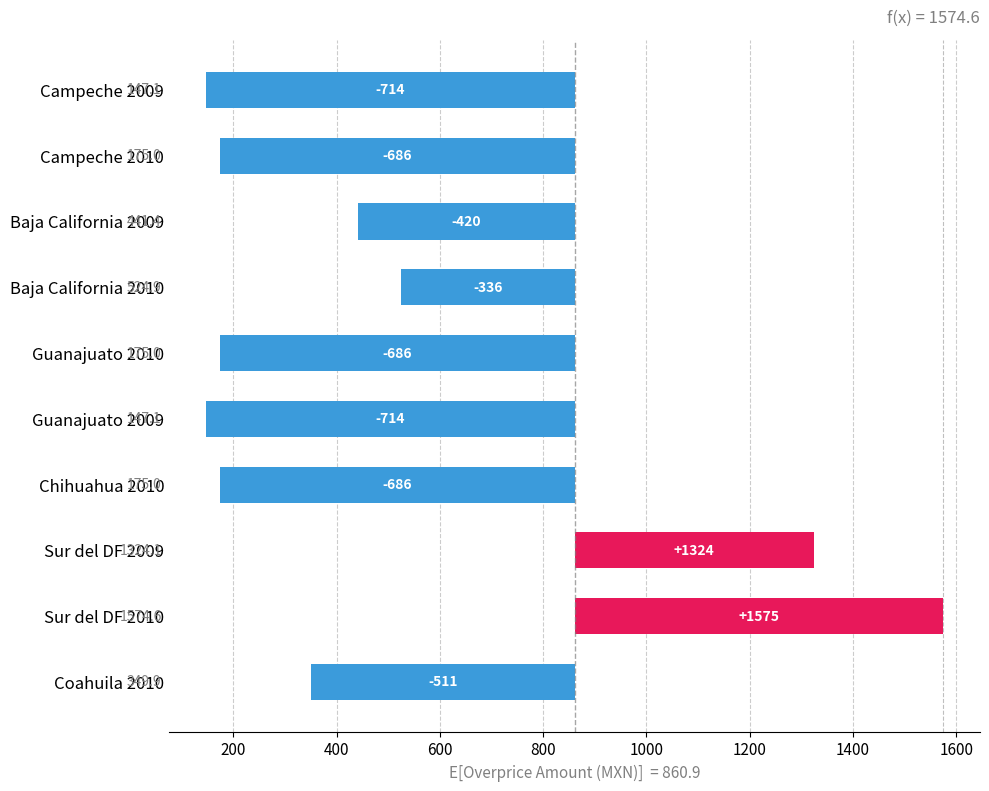

How many distinct data groups are displayed?

1